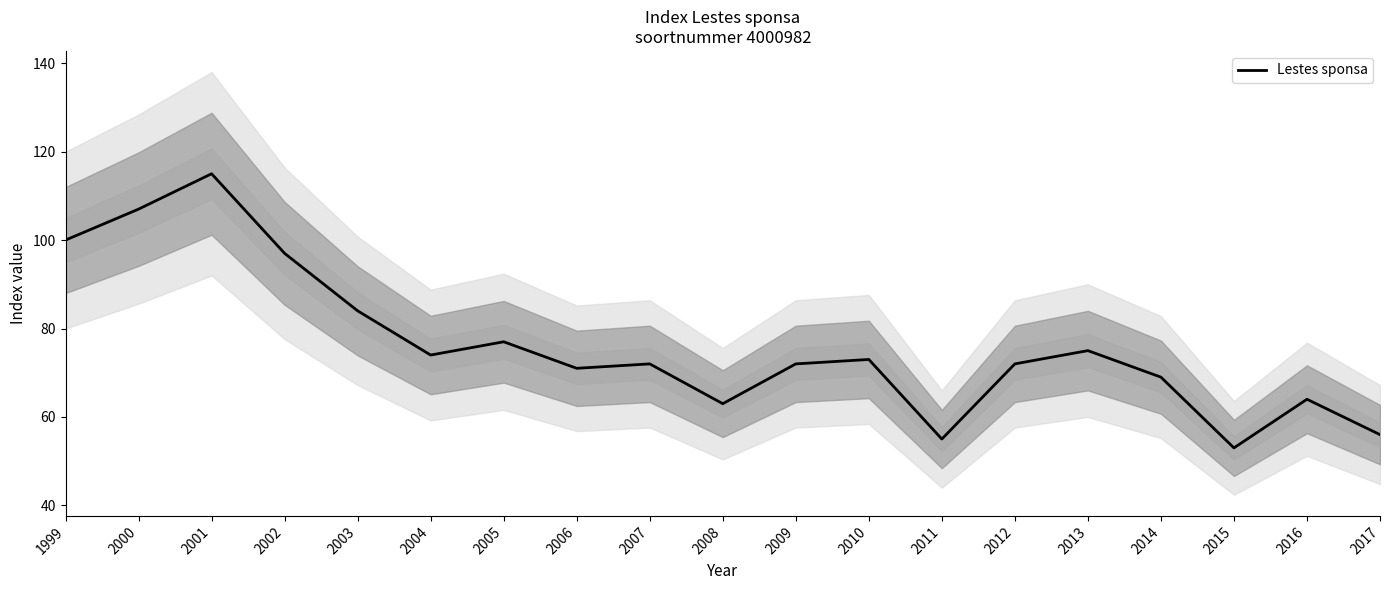

How many lines are shown in the chart?

1